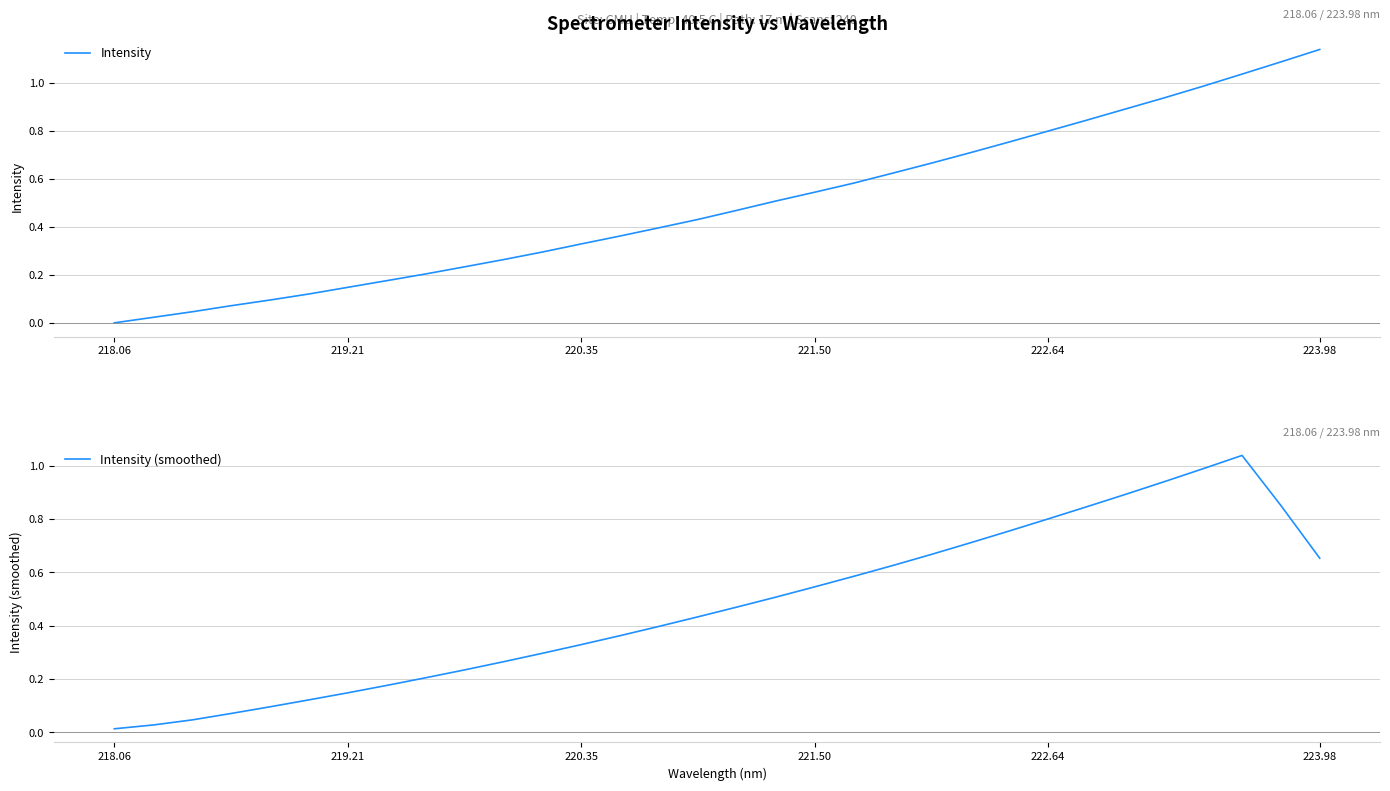

Which series has the widest spread of values?

Intensity